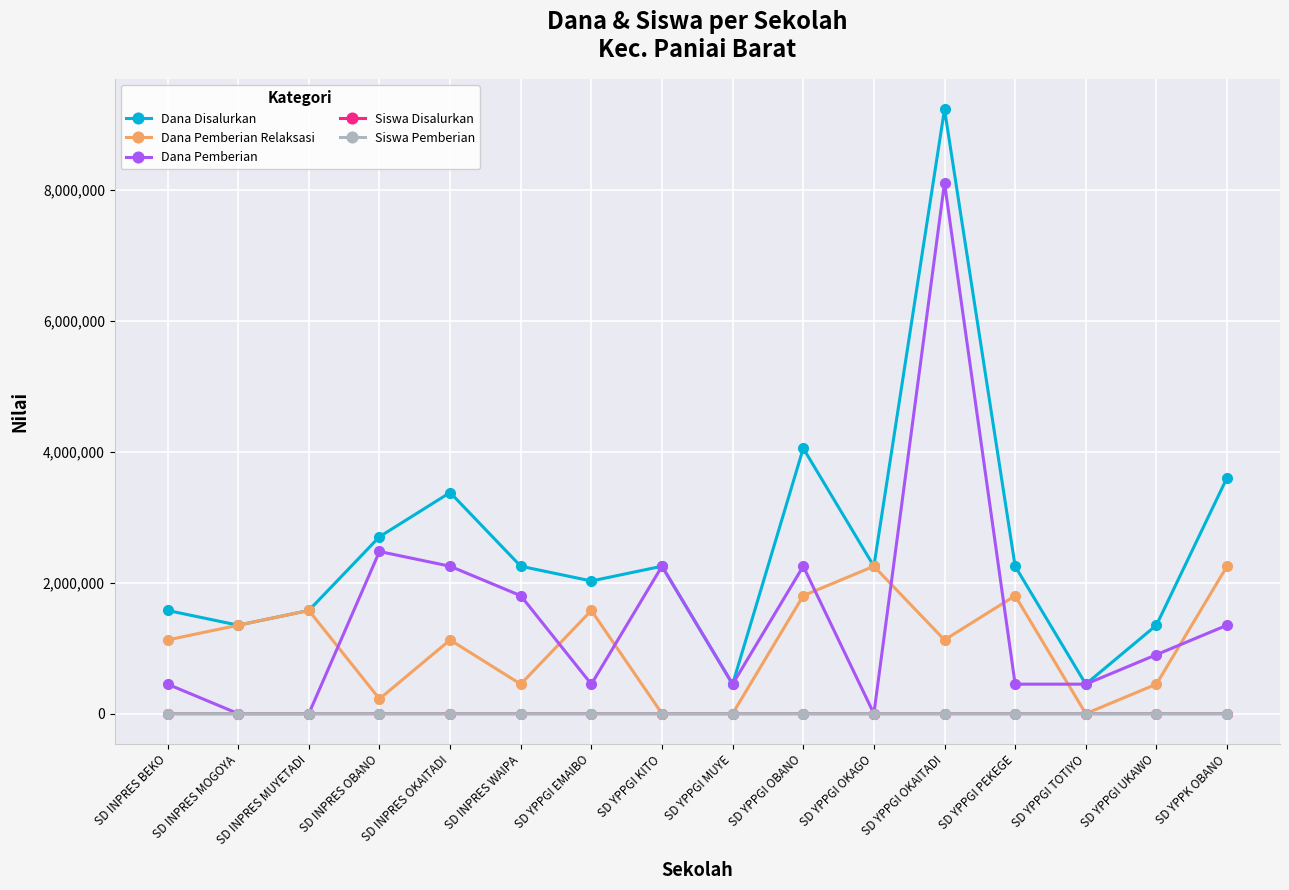

Where is Dana Disalurkan nearest to the value 4837500?

SD YPPGI OBANO